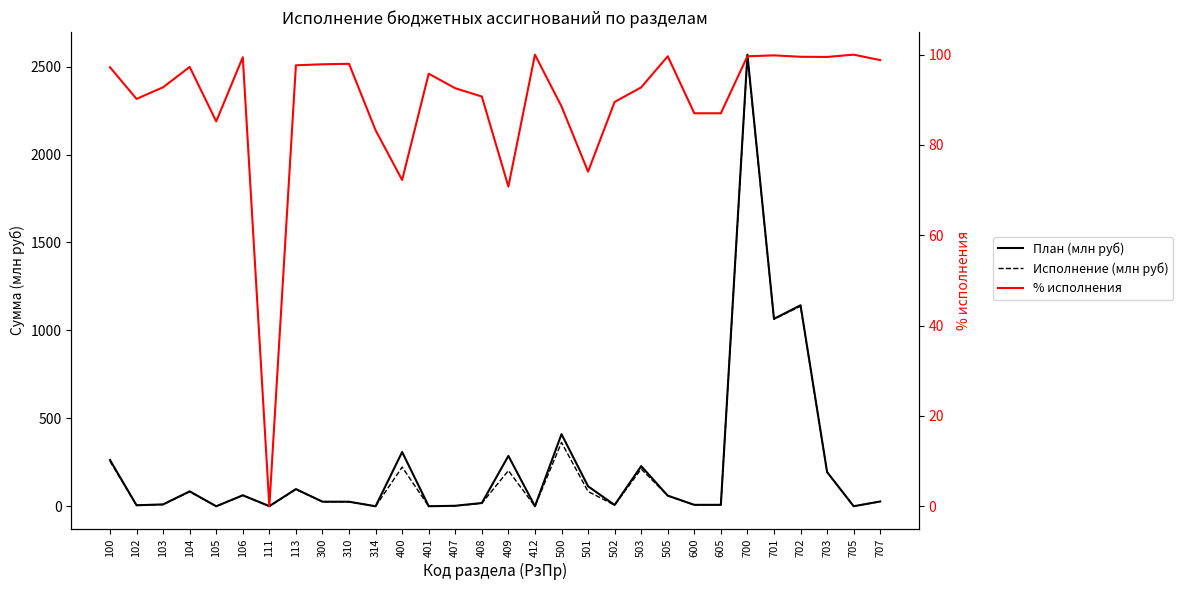

The План (млн руб) series shows 0.2 at 401. True or false?

False